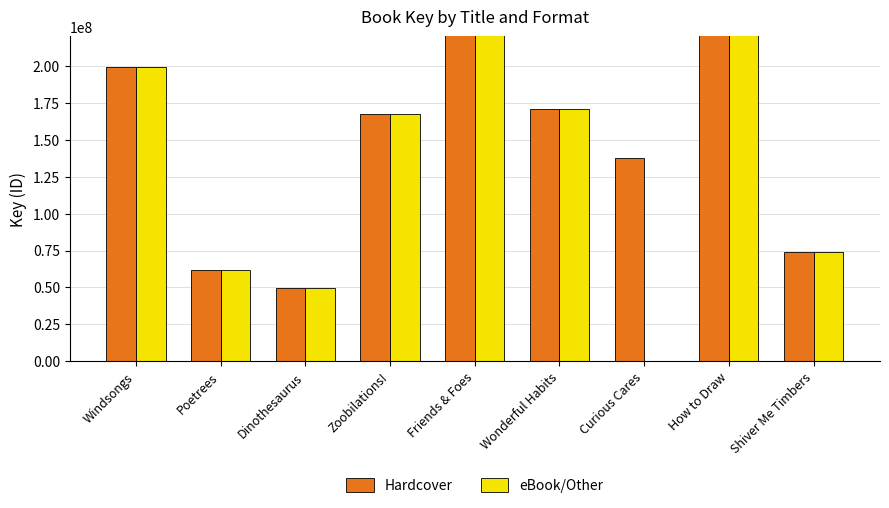

Rank the series by their average value, from lowest to highest.

eBook/Other, Hardcover